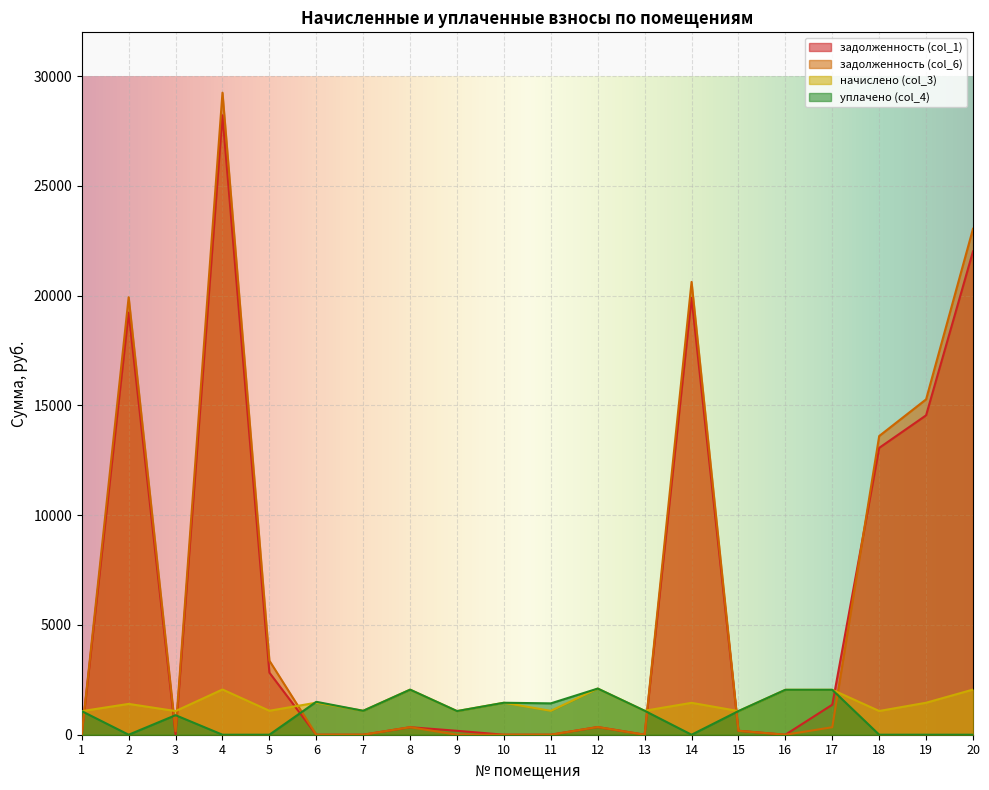

How many intersections are there between задолженность (col_6) and начислено (col_3)?

7